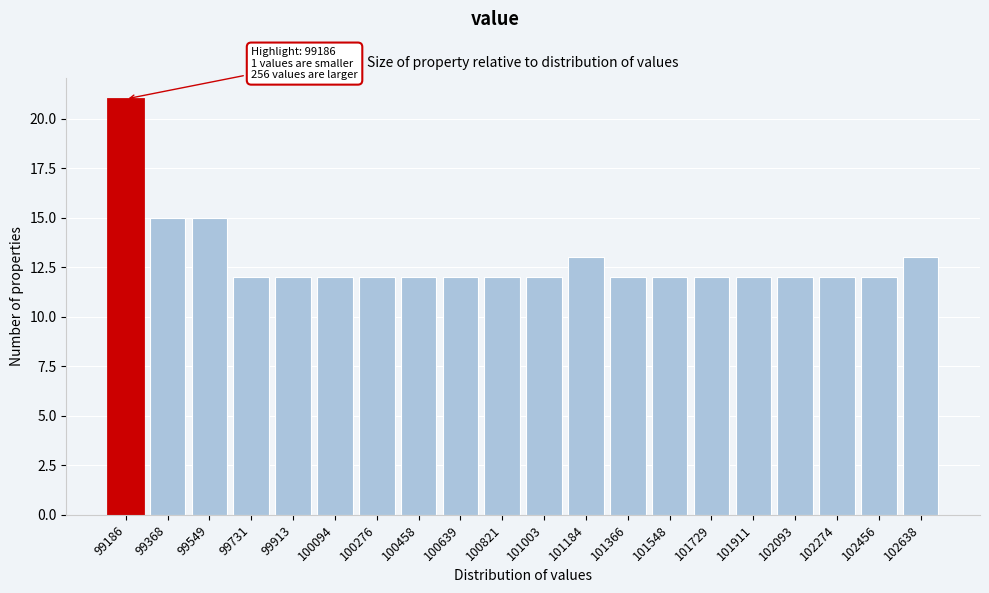

Reading right to left, extract all data points from this chart.

13	12	12	12	12	12	12	12	13	12	12	12	12	12	12	12	12	15	15	21